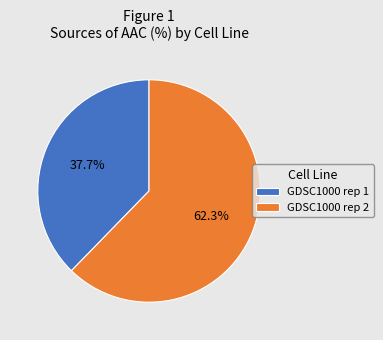

What is the ratio of the value at GDSC1000 rep 2 to the value at GDSC1000 rep 1?

1.7